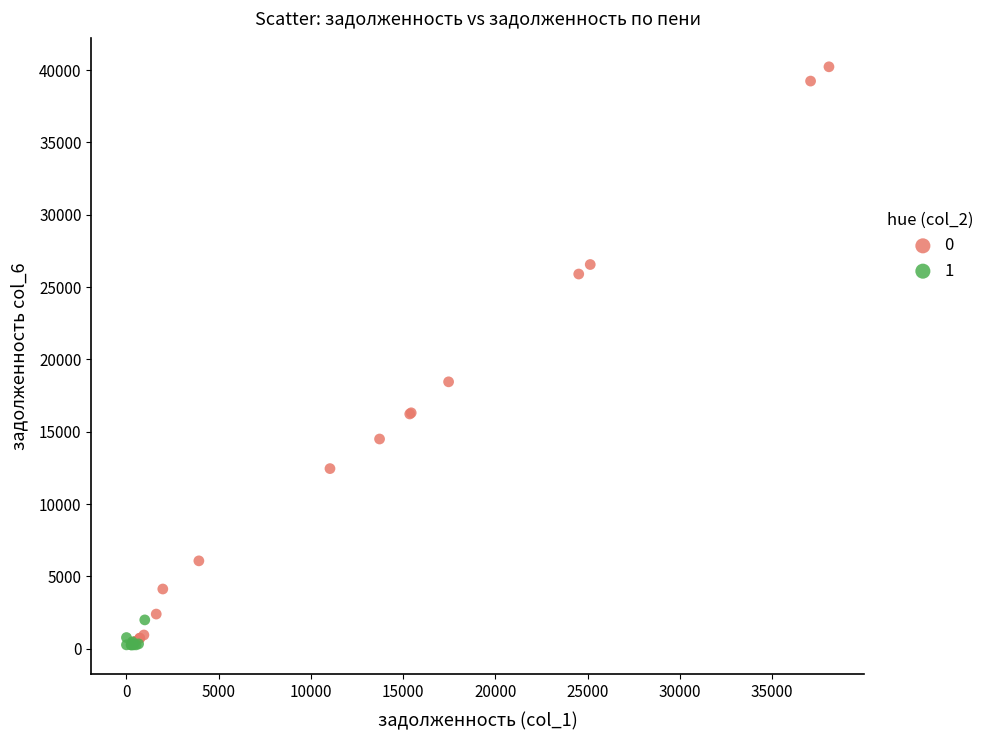

Which series contains the highest Y value?

0